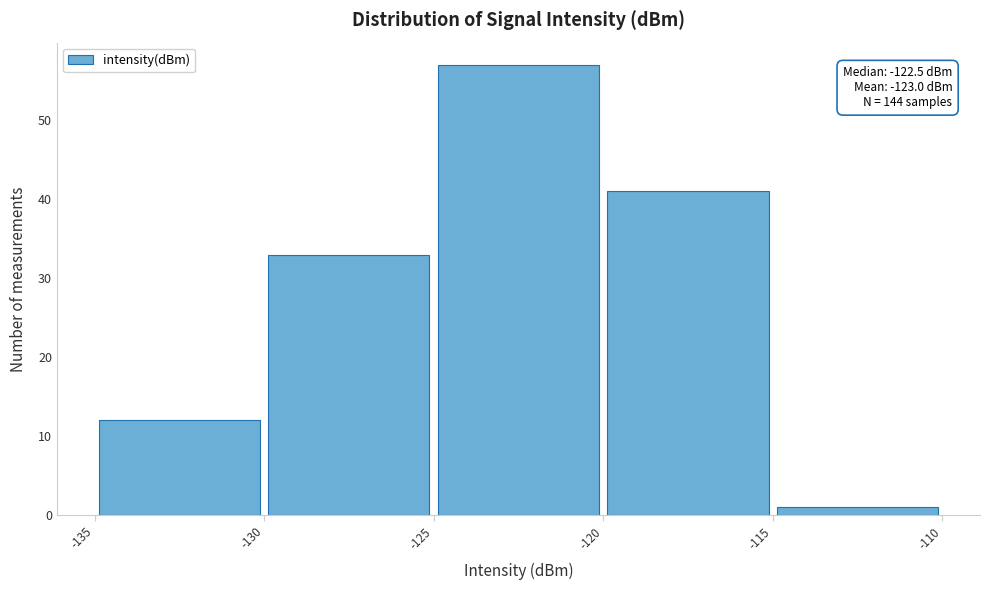

Which range on the x-axis has the tallest bar?

-125 to -120